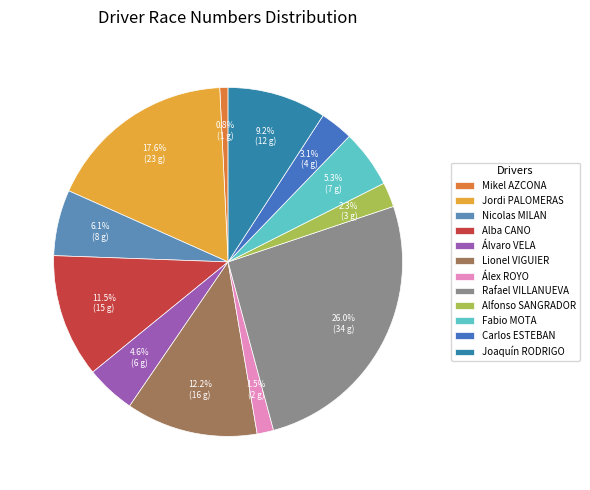

To the nearest percent, what percentage of the pie is Nicolas MILAN?

6%